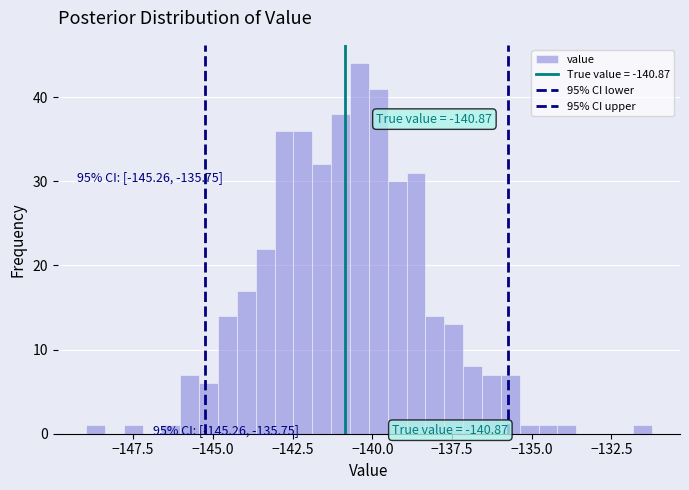

Read against the x-axis, roughly where is the centre of the tallest bar?

-140.5